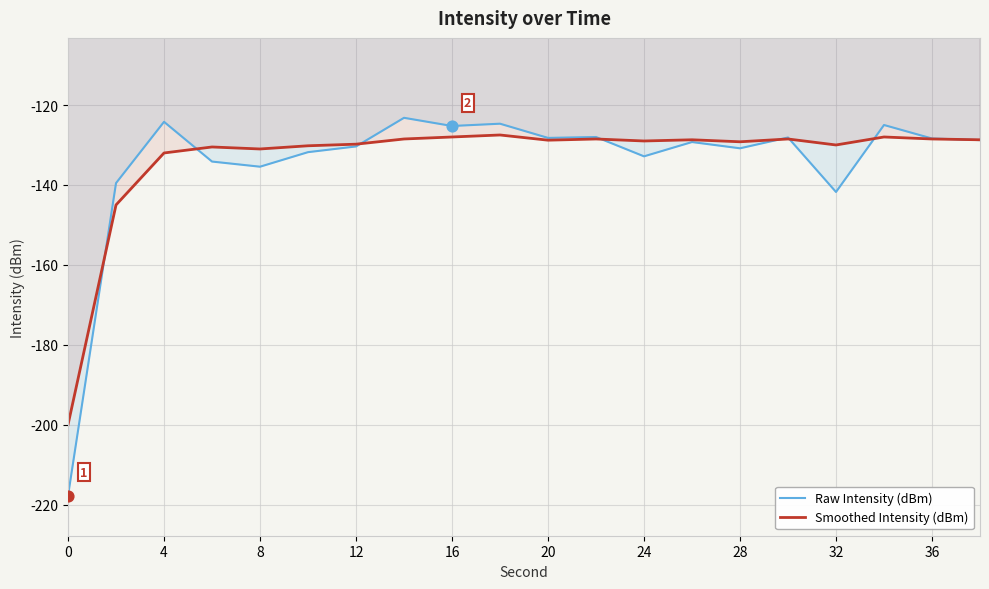

At how many categories does at least one series exceed -153?

19